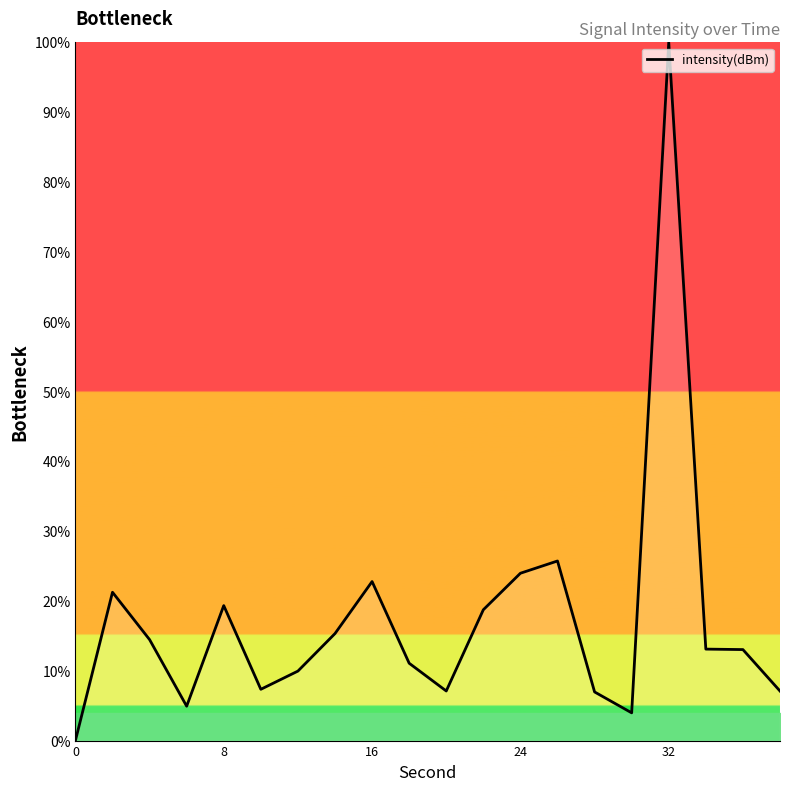

What is the maximum value shown in the chart?

100.0